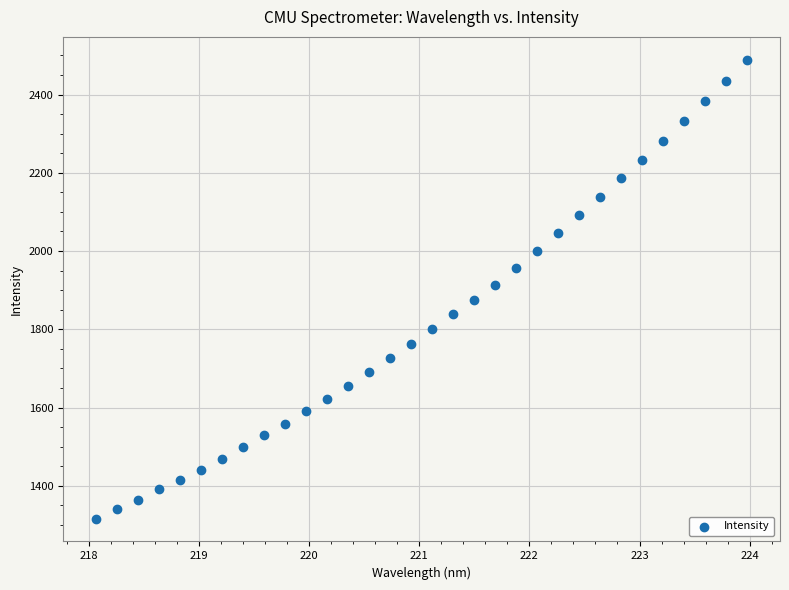

What is the range of Y values (max minus min)?

1172.3